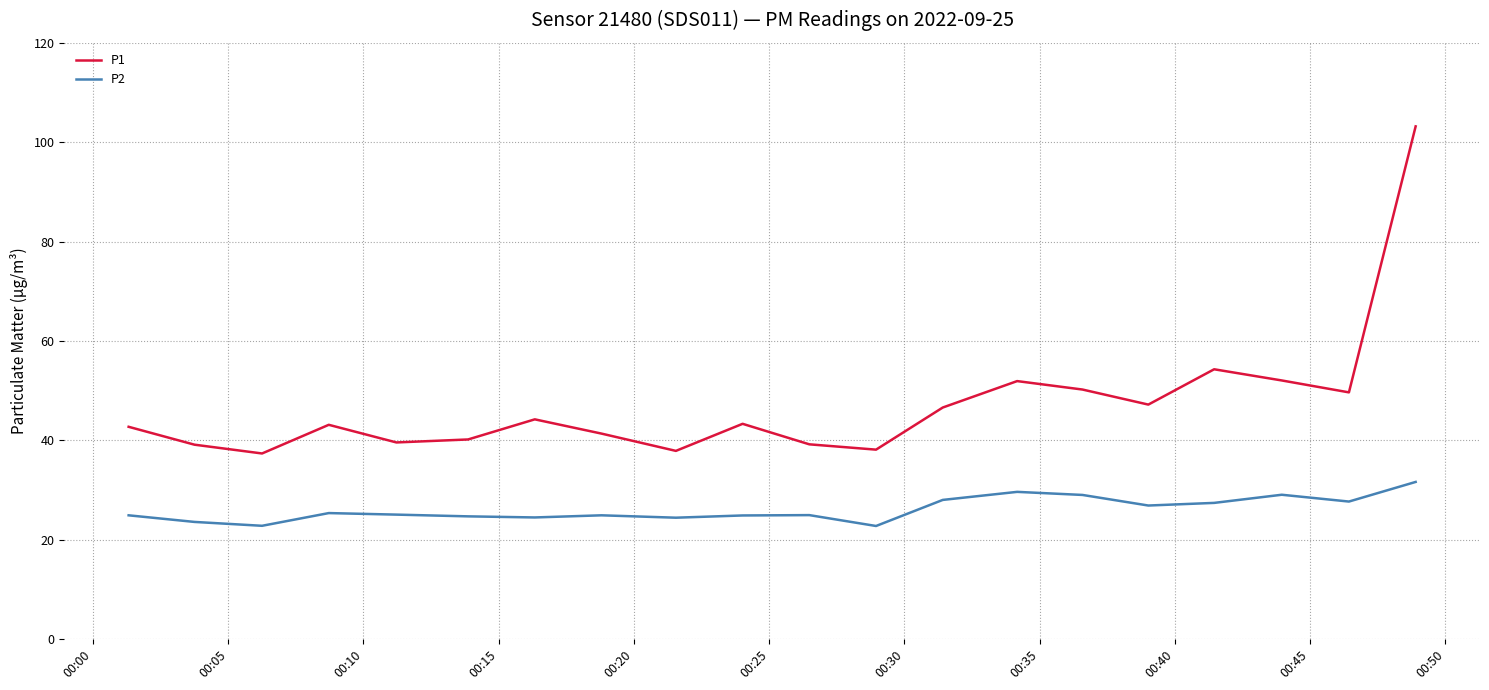

Rank the series by their maximum value, from highest to lowest.

P1, P2